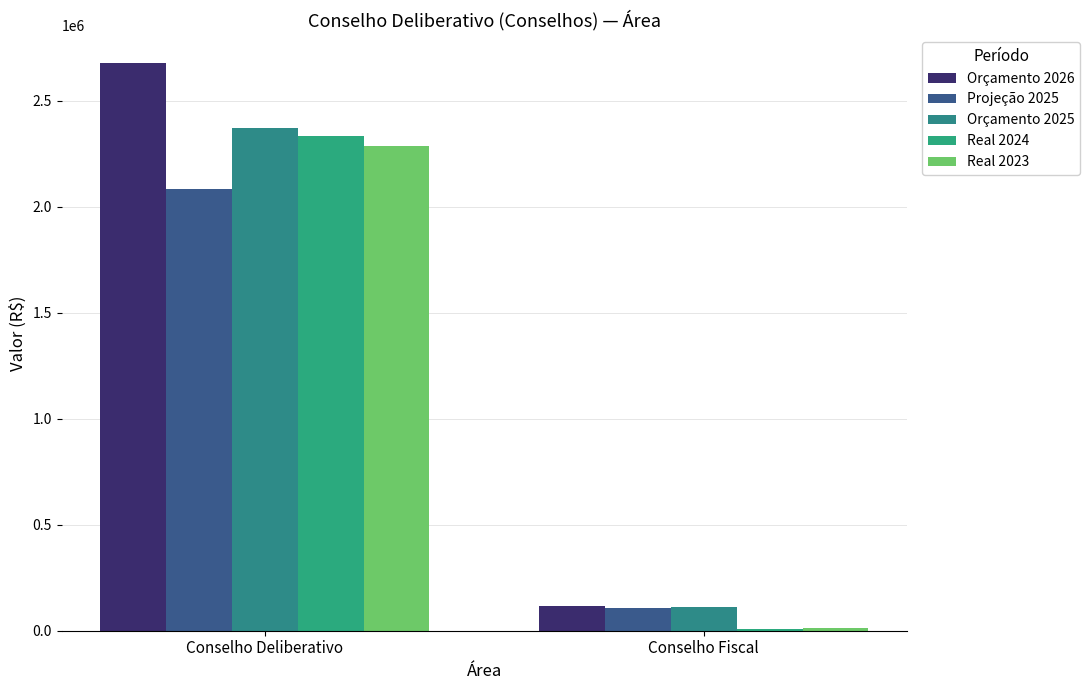

Does the chart contain stacked bars?

No